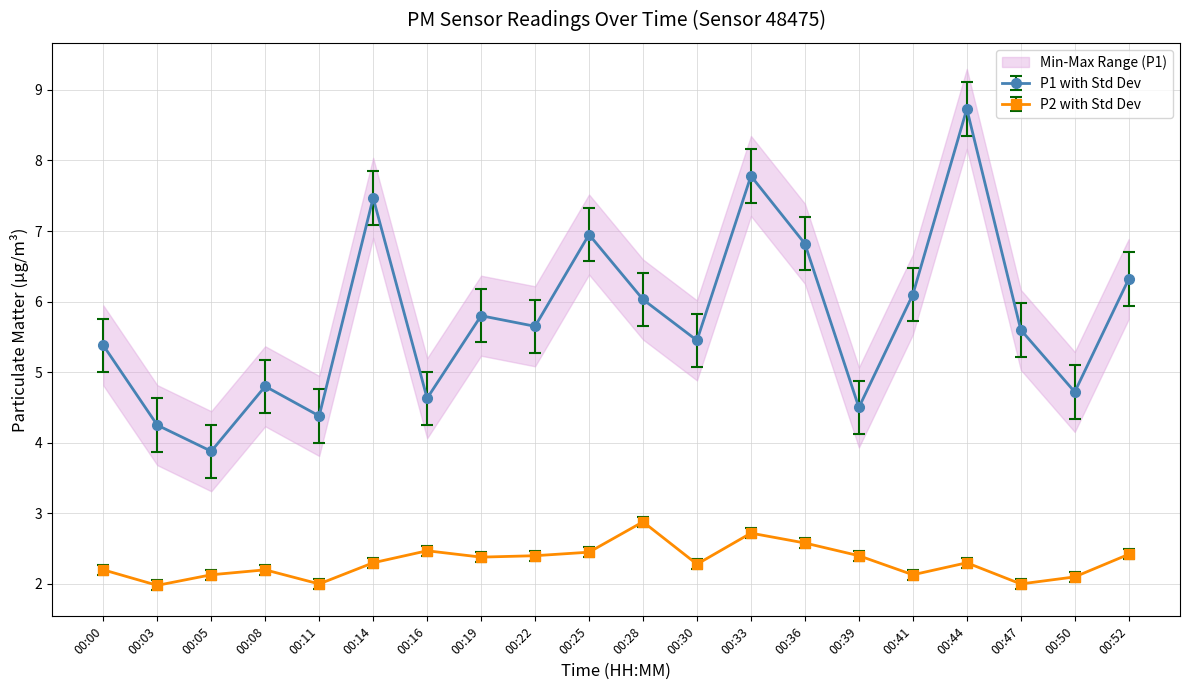

Between 00:08 and 00:52, which series saw the biggest shift?

P1